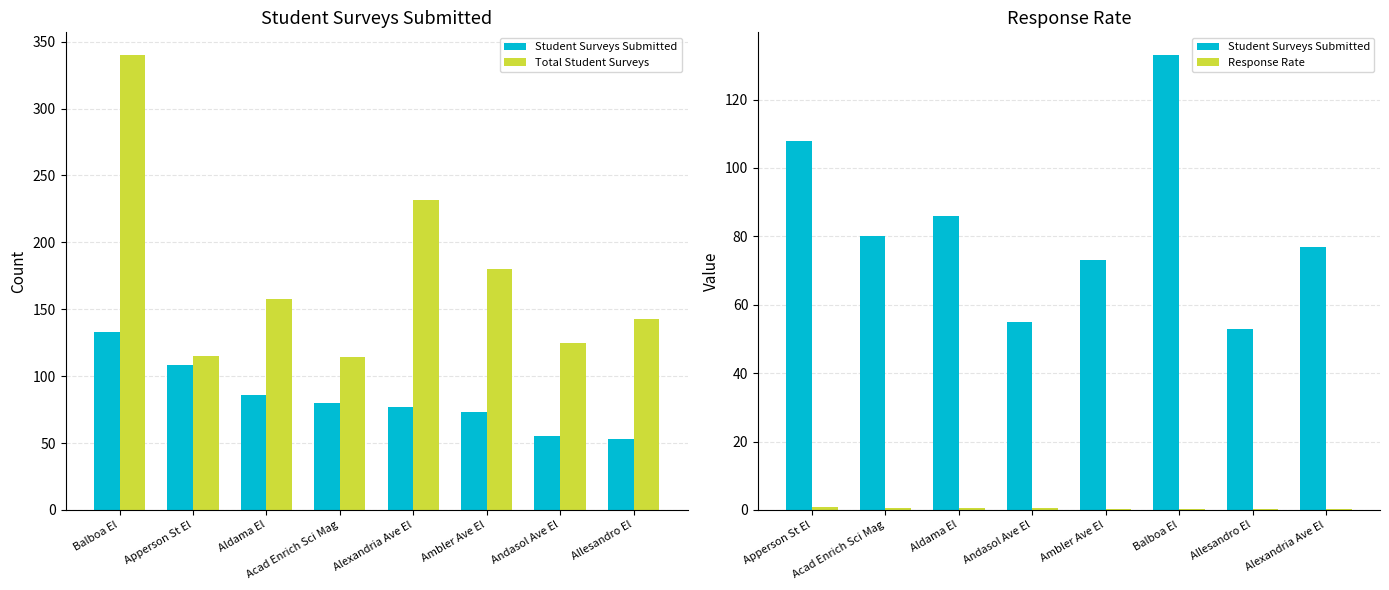

True or false: Response Rate has a value of 0.5 at Apperson St El.

False